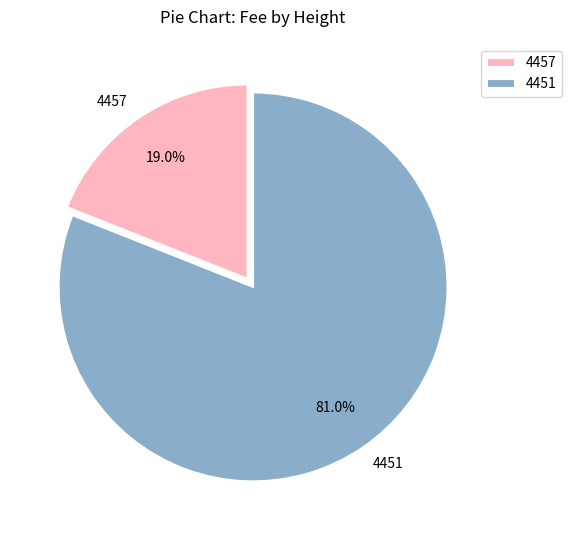

Approximately how many times larger is the value at 4451 compared to 4457?

4.3